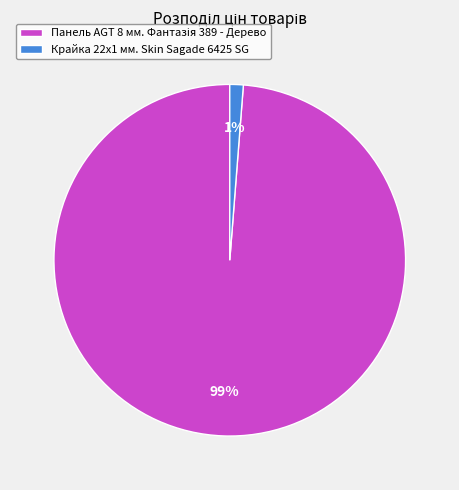

The Крайка 22x1 мм. Skin Sagade 6425 SG slice represents 11% of the pie. True or false?

False